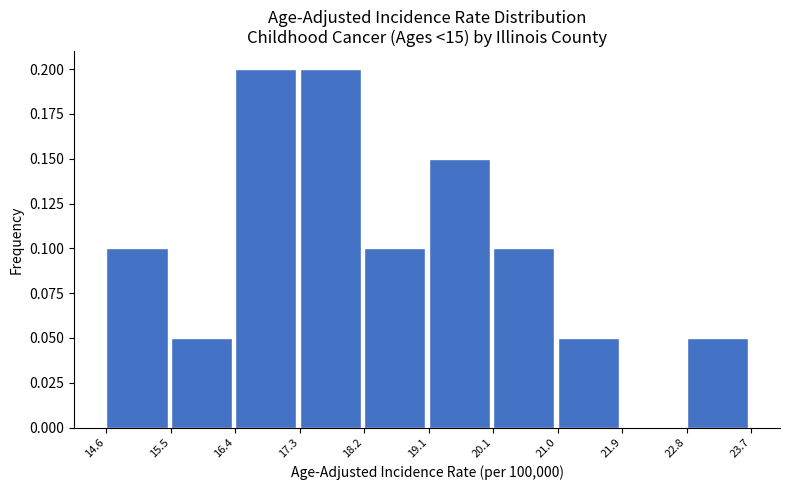

Reading left to right, list every bar in this chart as the range it spans on the x-axis followed by its height. The values are not printed on the chart, so give them approximately, as read against the axis.

14.6 to 15.5: 0.10
15.5 to 16.4: 0.05
16.4 to 17.3: 0.20
17.3 to 18.2: 0.20
18.2 to 19.1: 0.10
19.1 to 20.1: 0.15
20.1 to 21.0: 0.10
21.0 to 21.9: 0.05
21.9 to 22.8: 0
22.8 to 23.7: 0.05